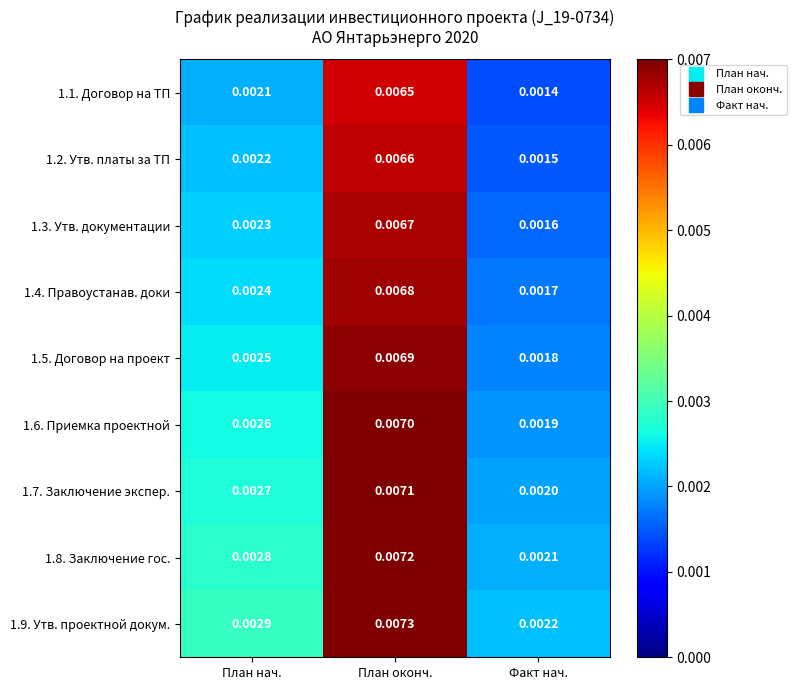

List the labels in order of 1.1. Договор на ТП value, smallest first.

Факт нач., План нач., План оконч.